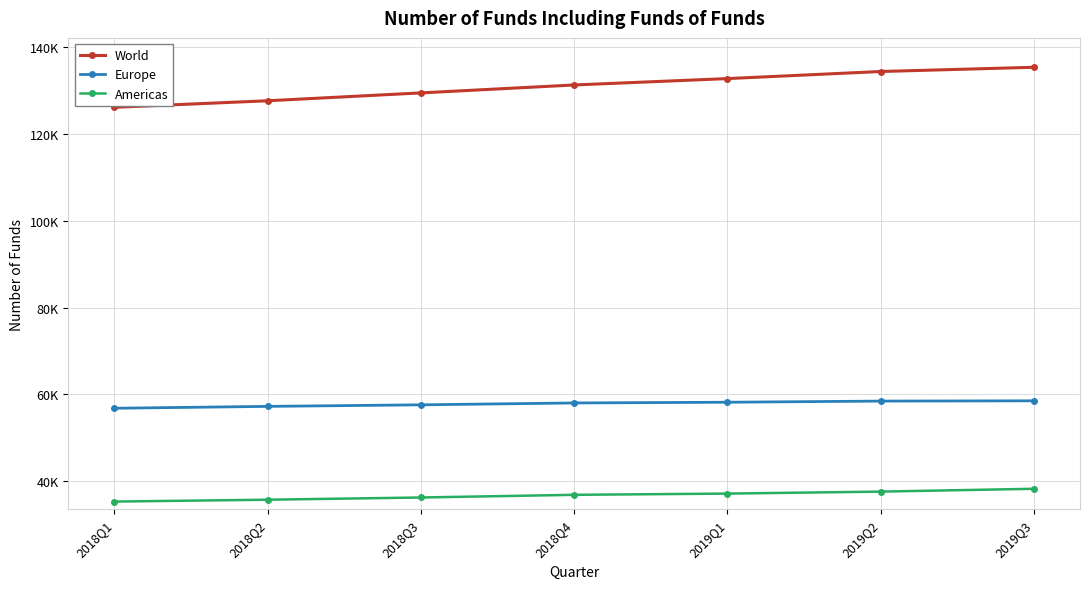

What is the difference between the maximum and minimum values in the Europe series?

1711